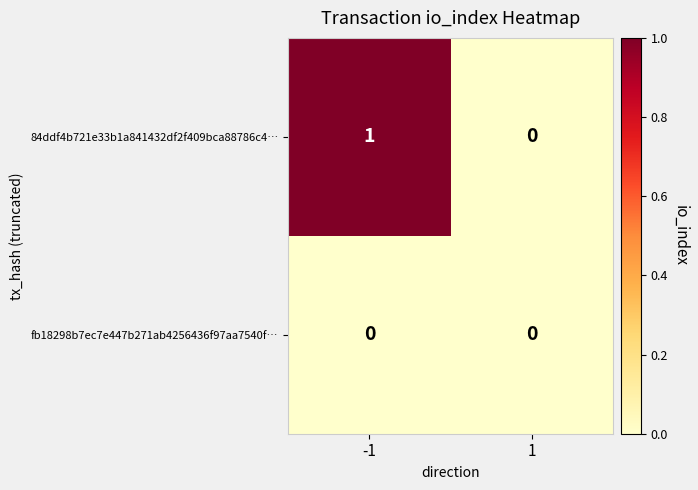

The fb18298b7ec7e447b271ab4256436f97aa7540f… series shows 0 at -1. True or false?

True